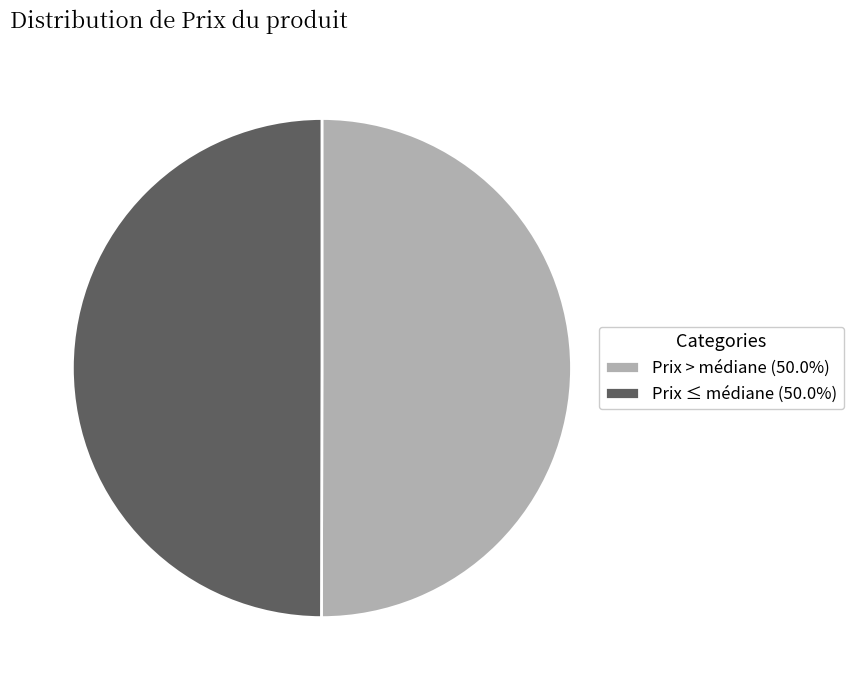

Approximately how many times larger is the value at Prix > médiane (50.0%) compared to Prix ≤ médiane (50.0%)?

1.0